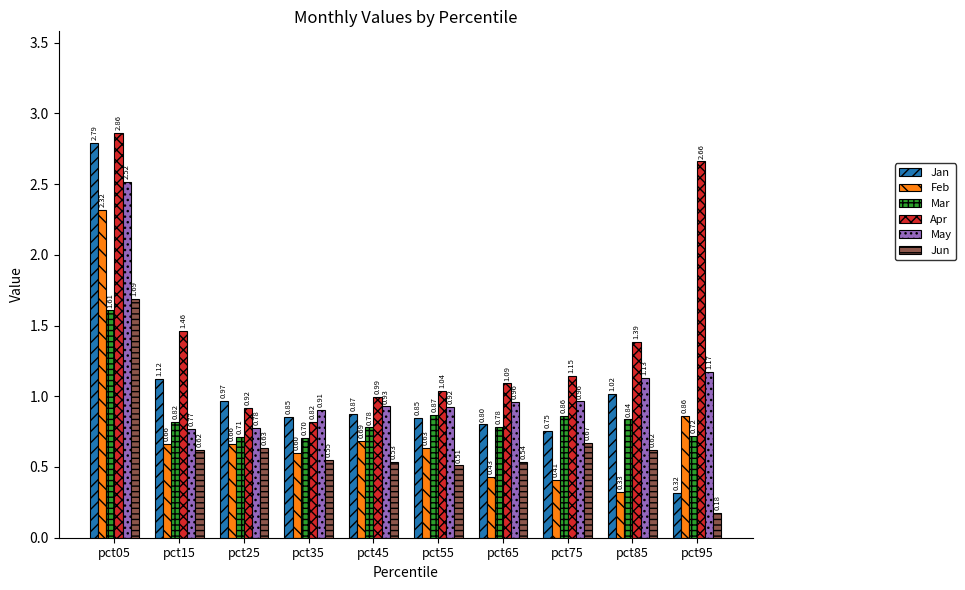

Between pct35 and pct75, which series saw the biggest shift?

Apr